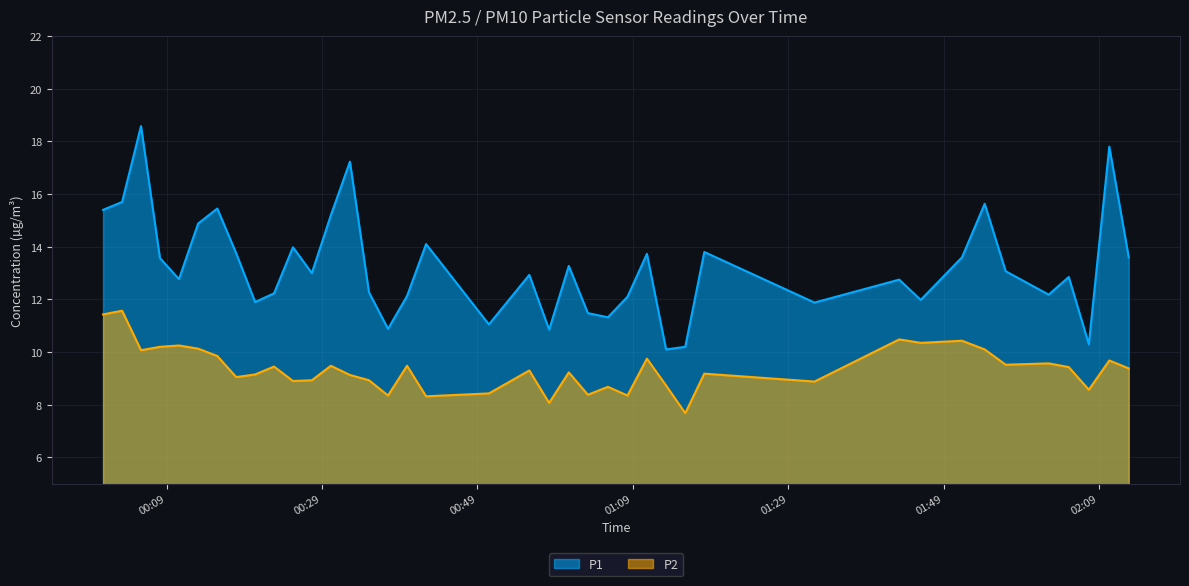

At which label does P2 reach its peak?

2022-09-13T00:03:17